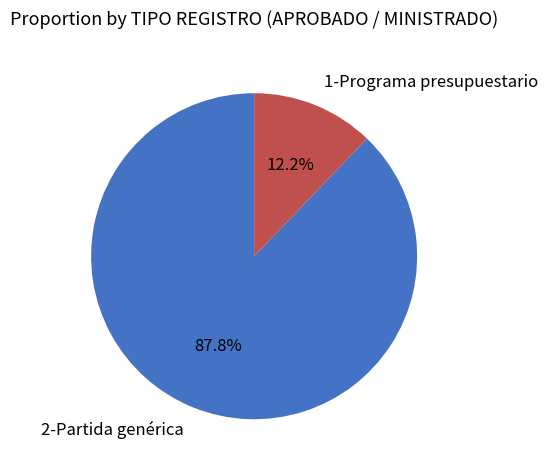

Combined, do 1-Programa presupuestario and 2-Partida genérica account for over 50%?

Yes